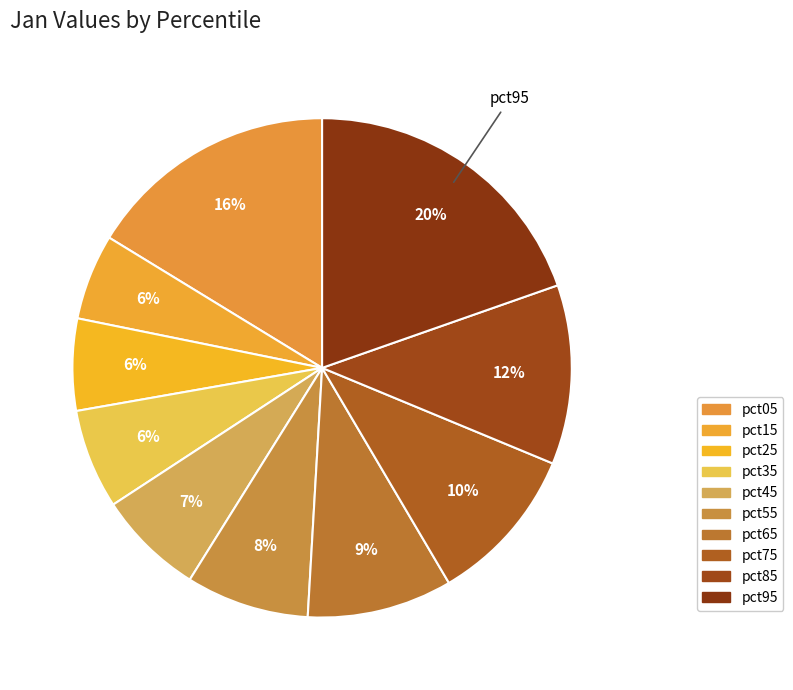

Between pct95 and pct15, which is larger?

pct95